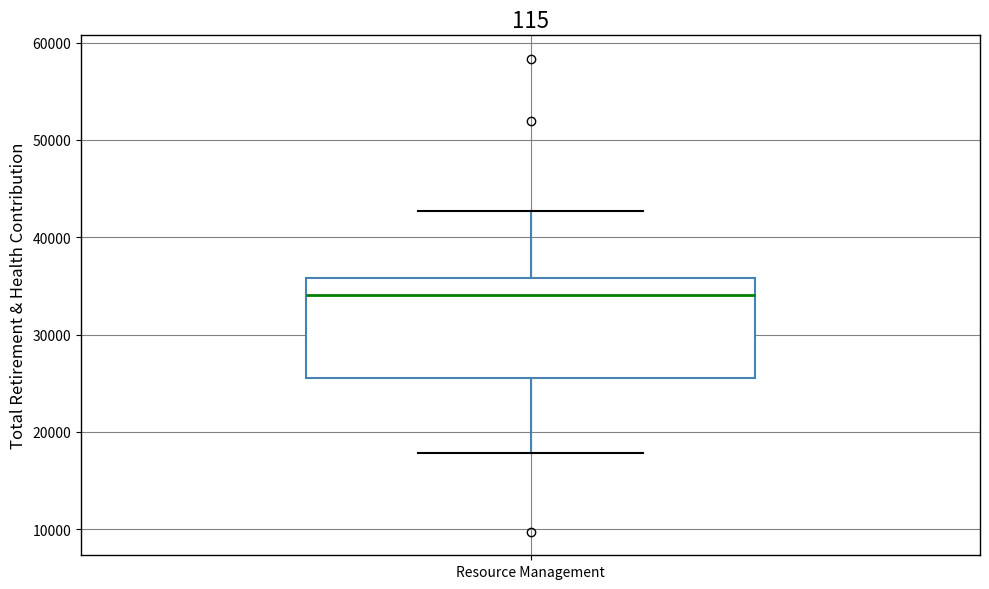

Transcribe this box plot: give where the median line is, the range the box spans, and where the two whiskers end, as read against the y-axis. The values are not printed on the chart, so give them approximately, as read against the axis.

median 34000, box 26000 to 36000, whiskers 18000 to 43000